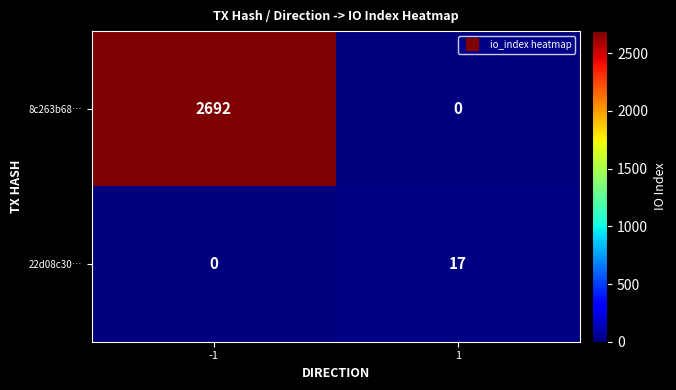

Reading left to right, transcribe all the data shown in this chart.

8c263b68…: -1=2692	1=0
22d08c30…: -1=0	1=17